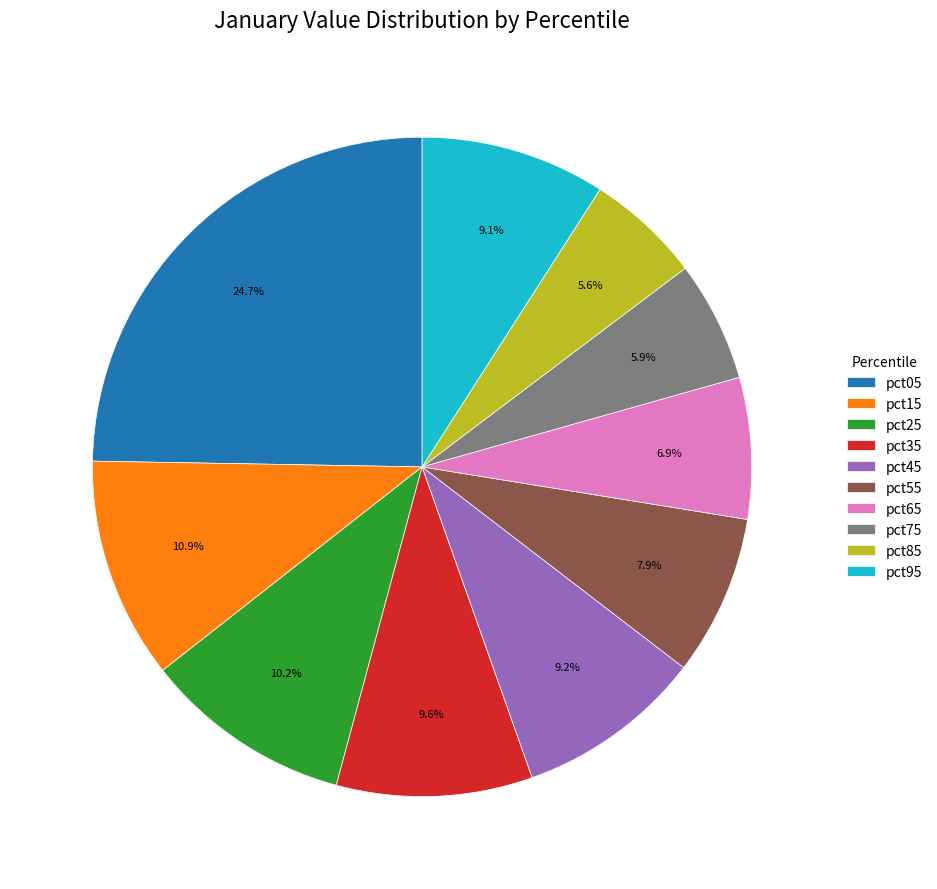

Which category has the biggest portion of the pie?

pct05